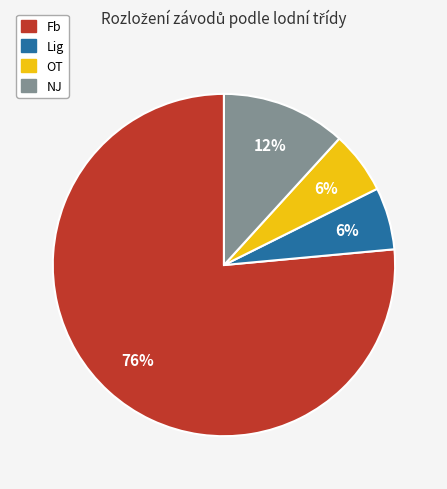

Count the number of slices in the pie.

4